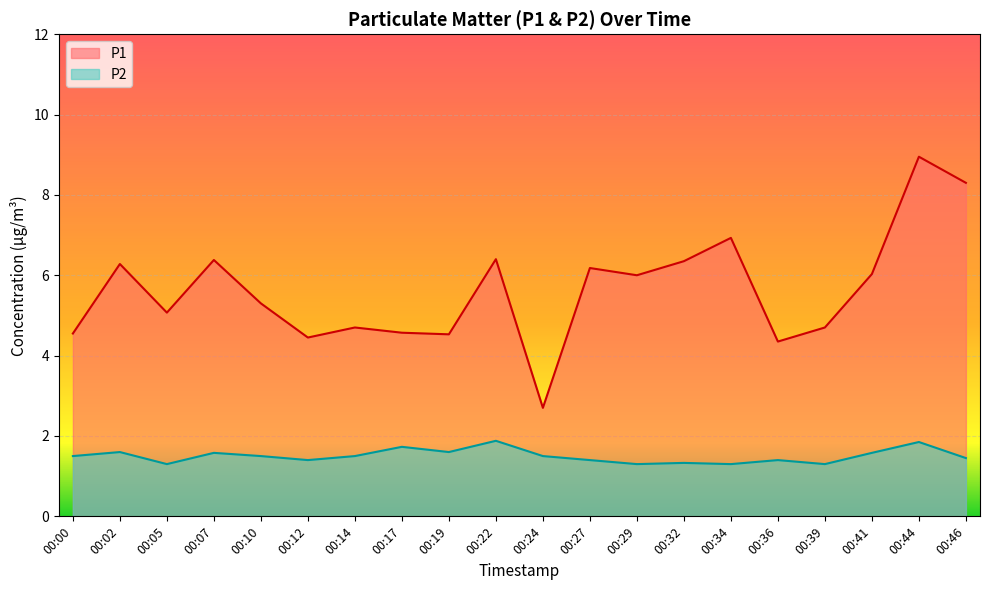

Rank the categories by P2 value from highest to lowest.

00:22, 00:44, 00:17, 00:02, 00:19, 00:07, 00:41, 00:00, 00:10, 00:14, 00:24, 00:46, 00:12, 00:27, 00:36, 00:32, 00:05, 00:29, 00:34, 00:39